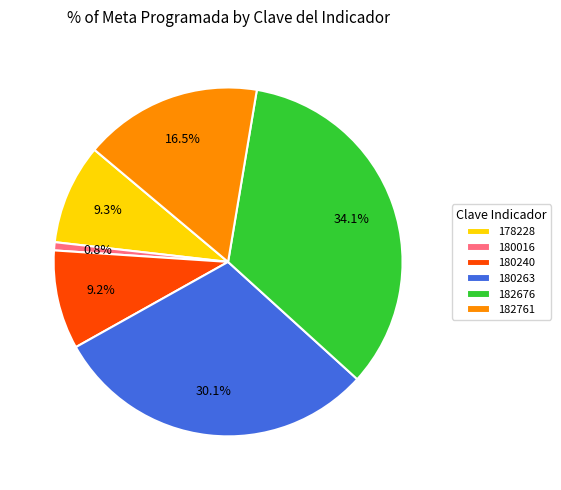

Does 182676 represent more than half of the total?

No